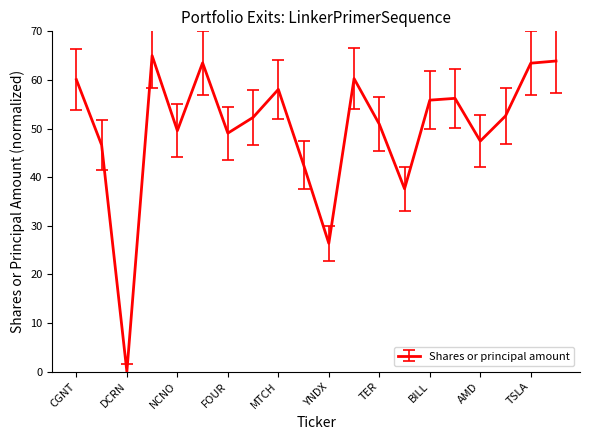

What is the difference between the maximum and minimum values?

65.0